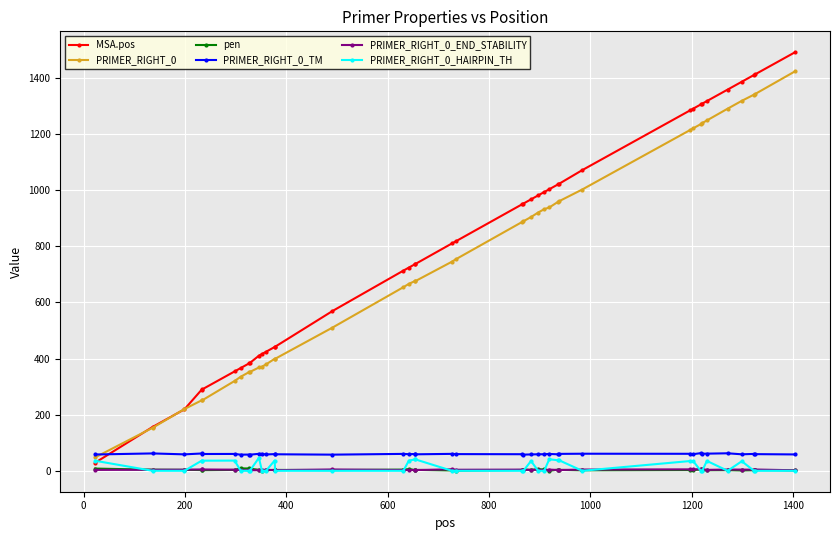

What is the highest value of the MSA.pos series?

1491.0